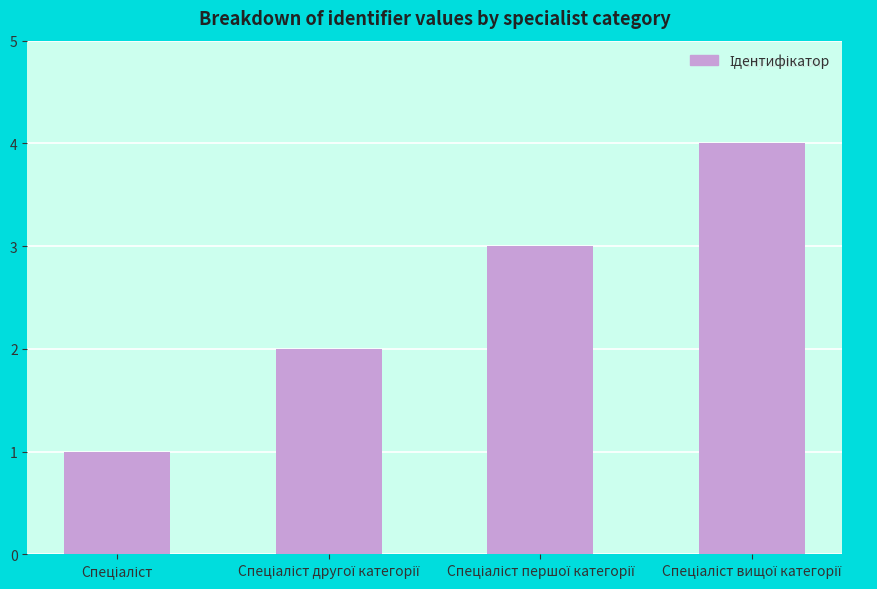

Does the chart contain stacked bars?

No